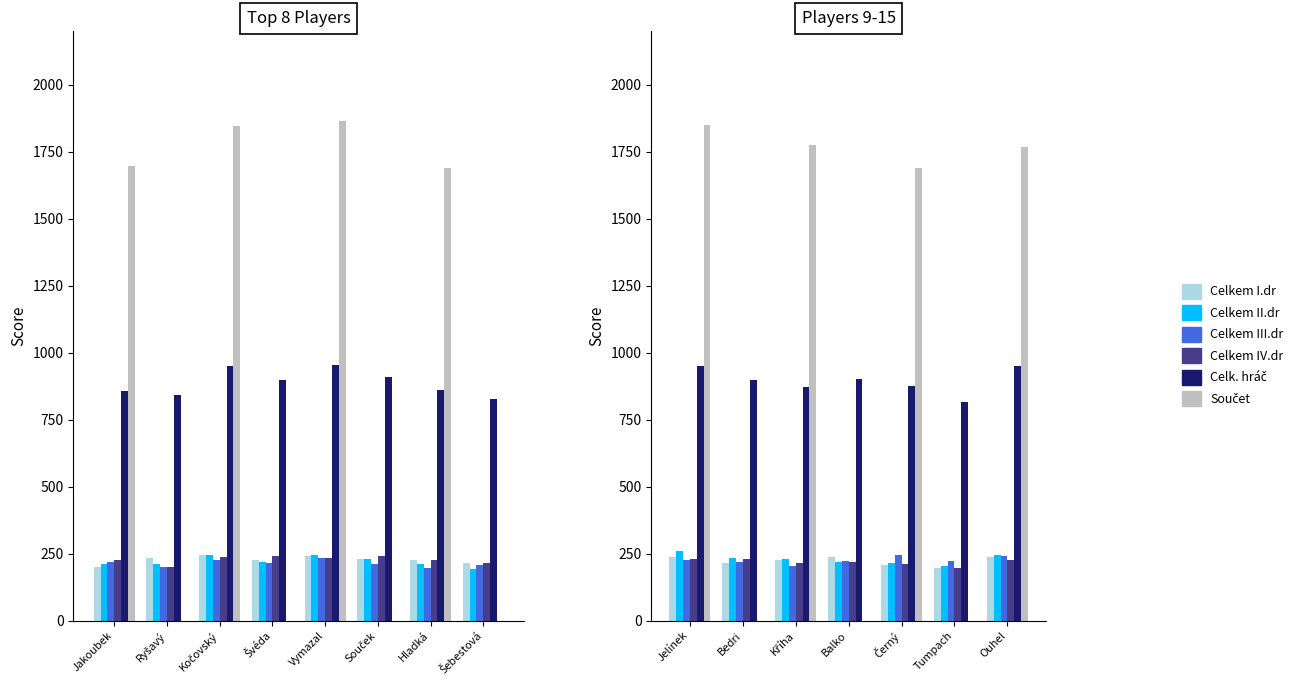

At which label does Celkem IV.dr first exceed 220?

Jelínek